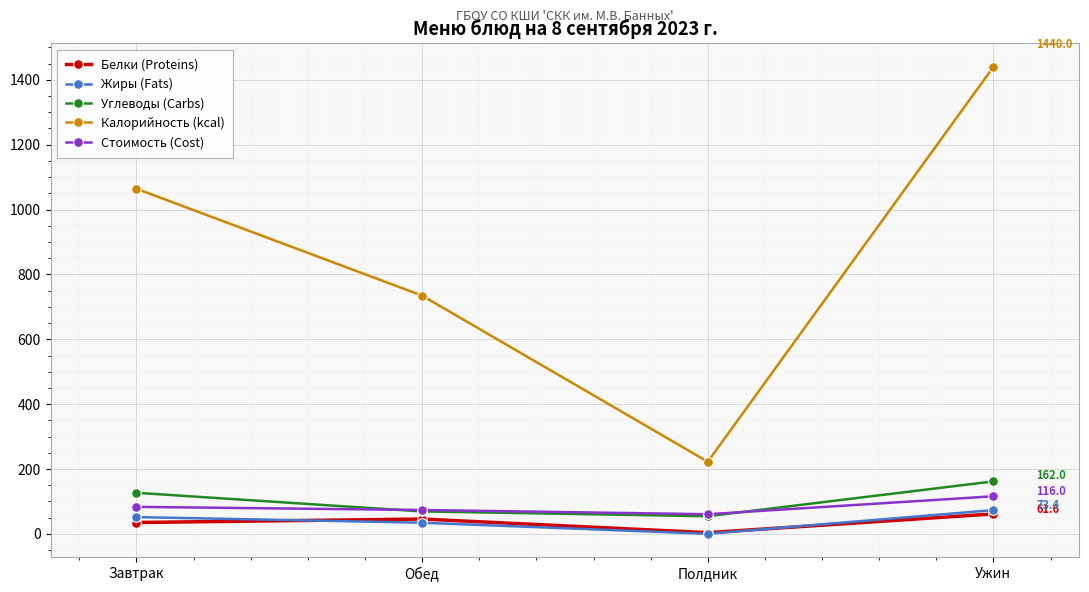

True or false: Калорийность (kcal) and Стоимость (Cost) cross at least once.

False